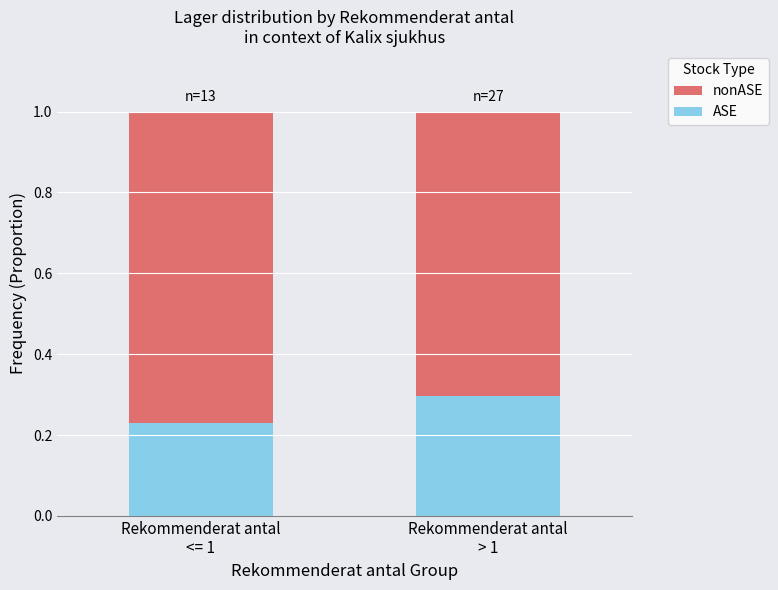

What is the maximum value for ASE?

0.3